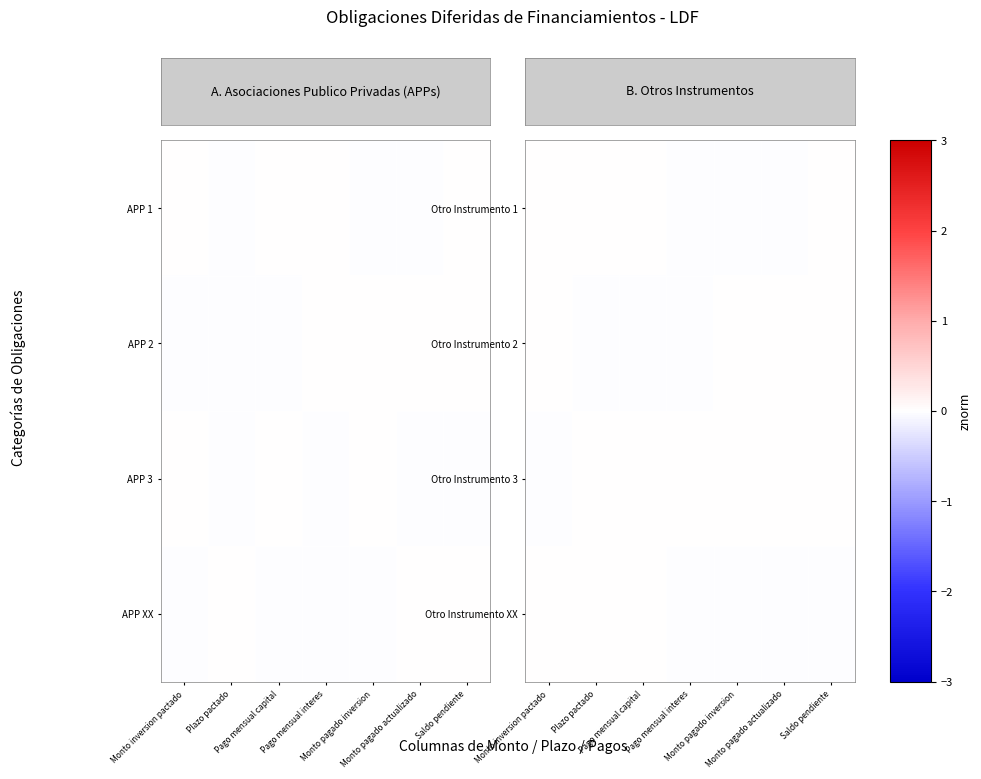

Is it true that Otro Instrumento 2 equals 0.0 at Monto inversion pactado?

False